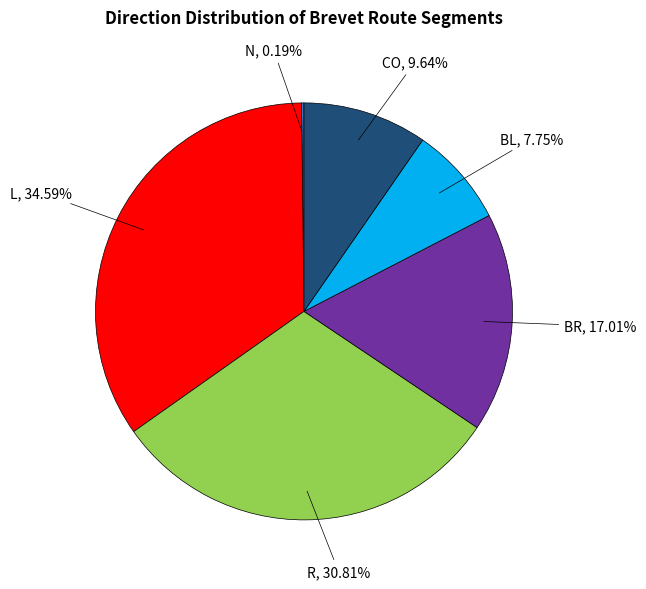

To the nearest percent, what is the average slice percentage?

17%